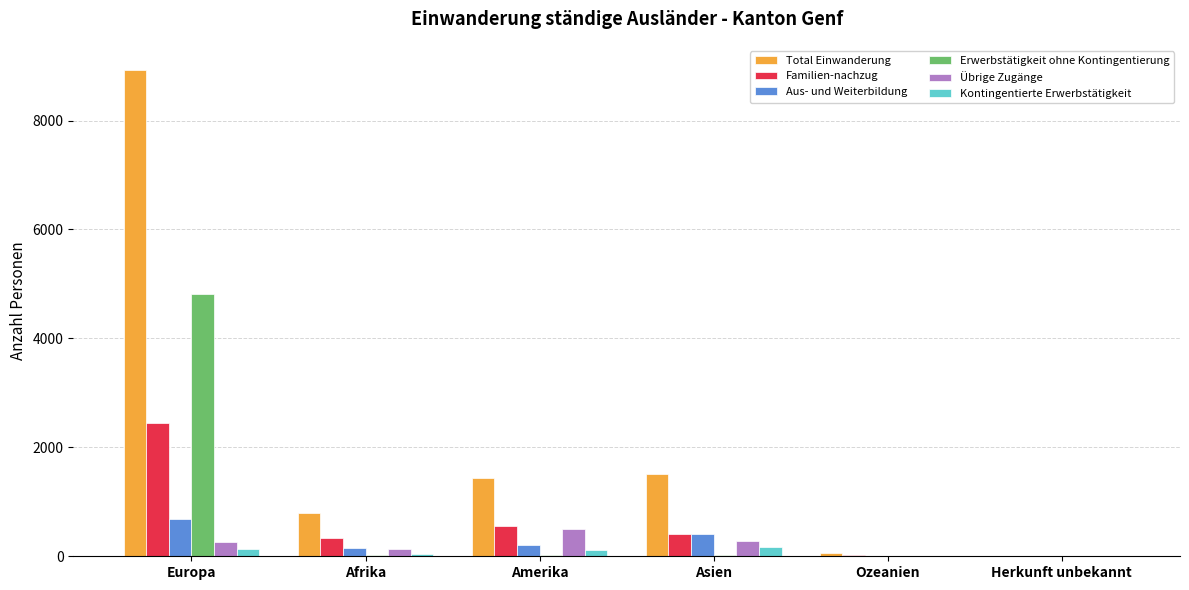

What are all the series names shown in the legend?

Total Einwanderung, Familien-nachzug, Aus- und Weiterbildung, Erwerbstätigkeit ohne Kontingentierung, Übrige Zugänge, Kontingentierte Erwerbstätigkeit